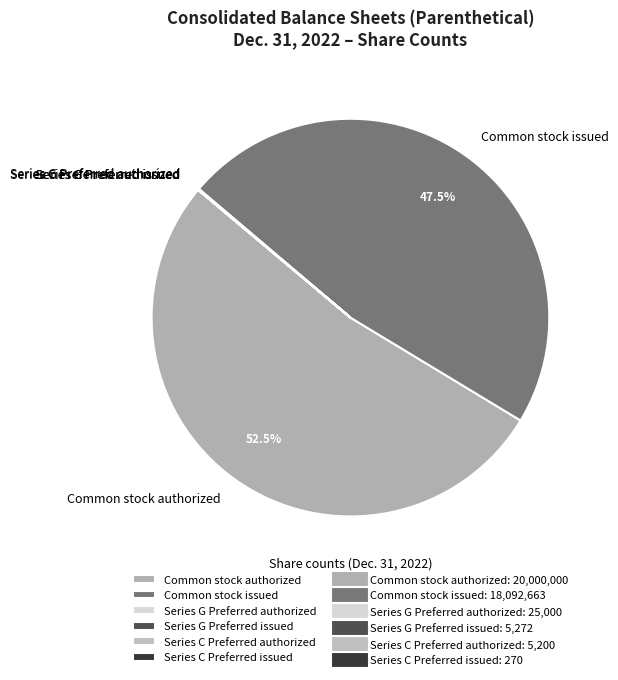

What is the largest slice in the pie chart?

Common stock authorized